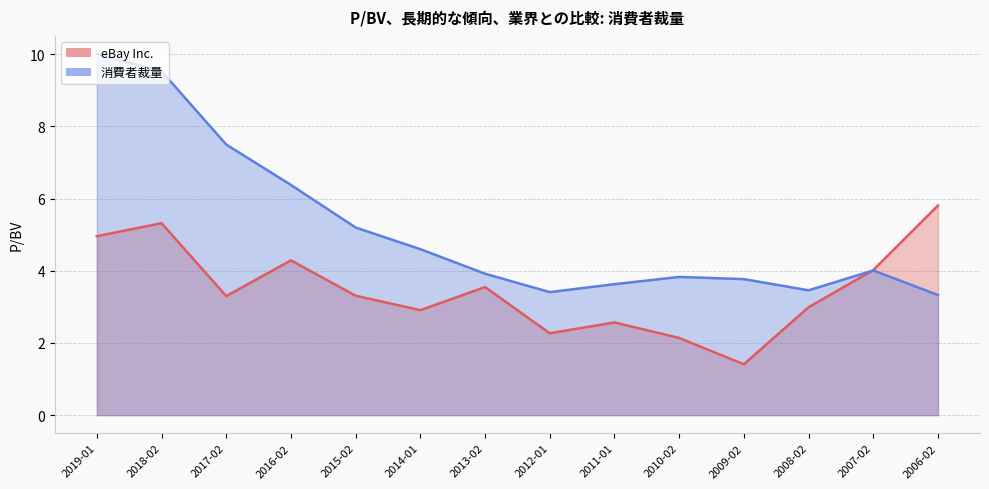

What is the difference between the highest and lowest values at 2012-01?

1.1